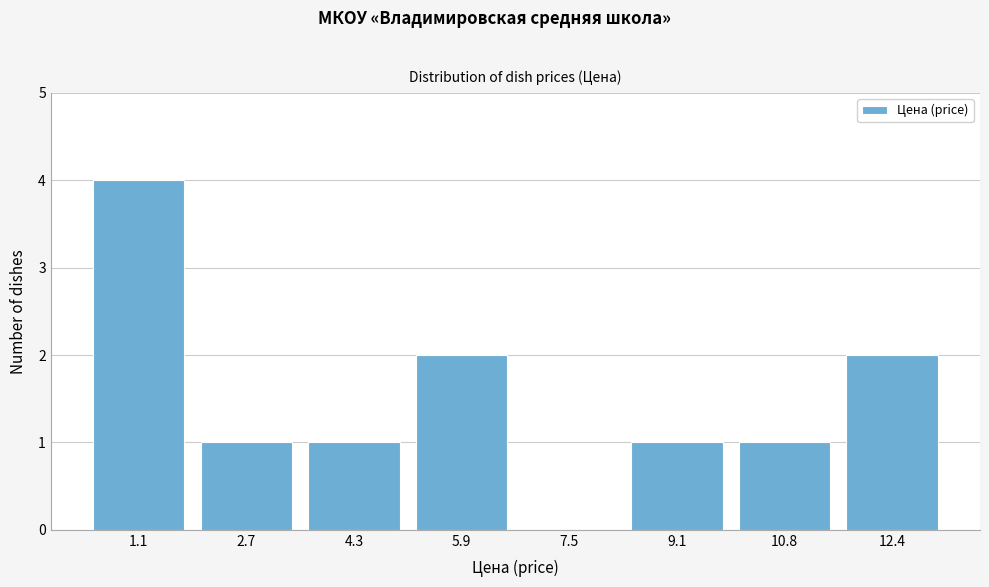

Reading left to right, what are all the values shown in this chart?

1.1=4	2.7=1	4.3=1	5.9=2	7.5=0	9.1=1	10.8=1	12.4=2